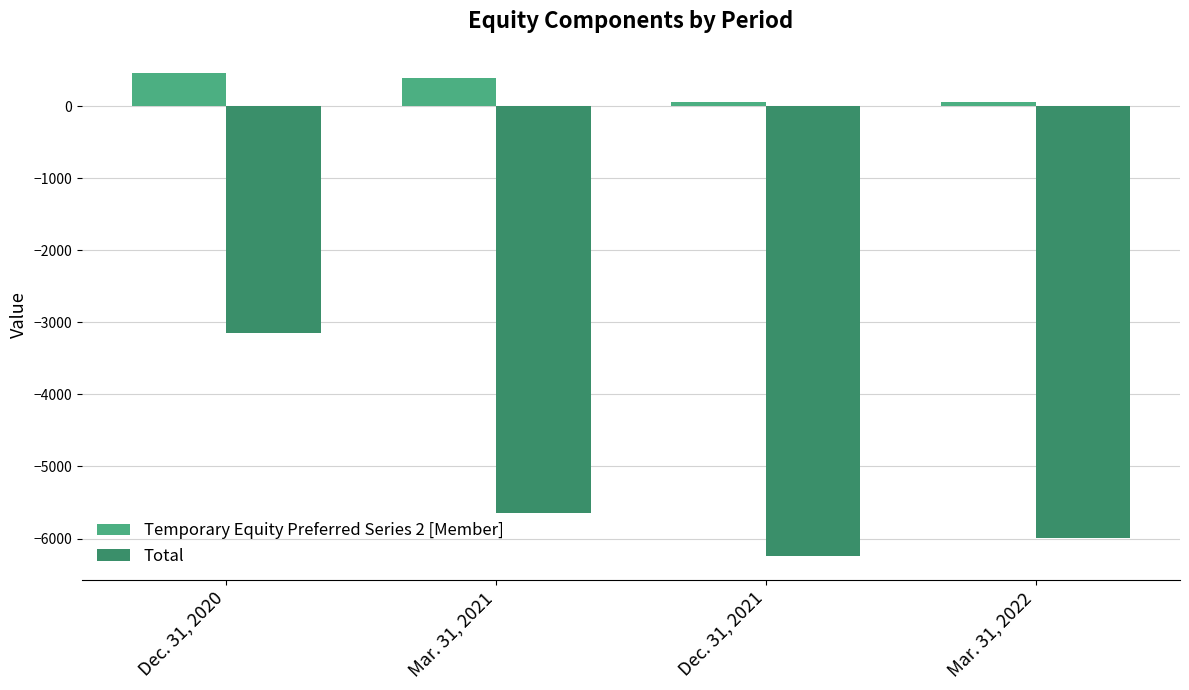

What is the total value across all series at Dec. 31, 2021?

-6178